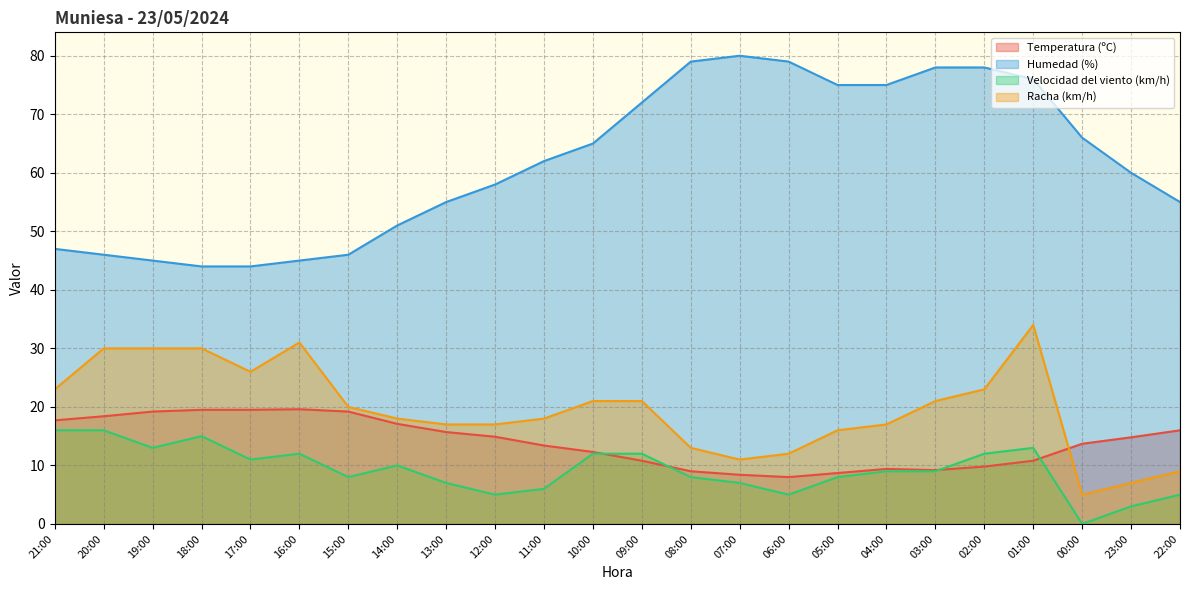

Reading right to left, what are all the values shown in this chart?

Temperatura (ºC): 22:00=16.0	23:00=14.8	00:00=13.7	01:00=10.8	02:00=9.8	03:00=9.2	04:00=9.4	05:00=8.7	06:00=8.0	07:00=8.4	08:00=9.0	09:00=10.8	10:00=12.3	11:00=13.4	12:00=14.9	13:00=15.7	14:00=17.1	15:00=19.2	16:00=19.6	17:00=19.5	18:00=19.5	19:00=19.2	20:00=18.4	21:00=17.7
Humedad (%): 22:00=55.0	23:00=60.0	00:00=66.0	01:00=76.0	02:00=78.0	03:00=78.0	04:00=75.0	05:00=75.0	06:00=79.0	07:00=80.0	08:00=79.0	09:00=72.0	10:00=65.0	11:00=62.0	12:00=58.0	13:00=55.0	14:00=51.0	15:00=46.0	16:00=45.0	17:00=44.0	18:00=44.0	19:00=45.0	20:00=46.0	21:00=47.0
Velocidad del viento (km/h): 22:00=5.0	23:00=3.0	00:00=0.0	01:00=13.0	02:00=12.0	03:00=9.0	04:00=9.0	05:00=8.0	06:00=5.0	07:00=7.0	08:00=8.0	09:00=12.0	10:00=12.0	11:00=6.0	12:00=5.0	13:00=7.0	14:00=10.0	15:00=8.0	16:00=12.0	17:00=11.0	18:00=15.0	19:00=13.0	20:00=16.0	21:00=16.0
Racha (km/h): 22:00=9.0	23:00=7.0	00:00=5.0	01:00=34.0	02:00=23.0	03:00=21.0	04:00=17.0	05:00=16.0	06:00=12.0	07:00=11.0	08:00=13.0	09:00=21.0	10:00=21.0	11:00=18.0	12:00=17.0	13:00=17.0	14:00=18.0	15:00=20.0	16:00=31.0	17:00=26.0	18:00=30.0	19:00=30.0	20:00=30.0	21:00=23.0